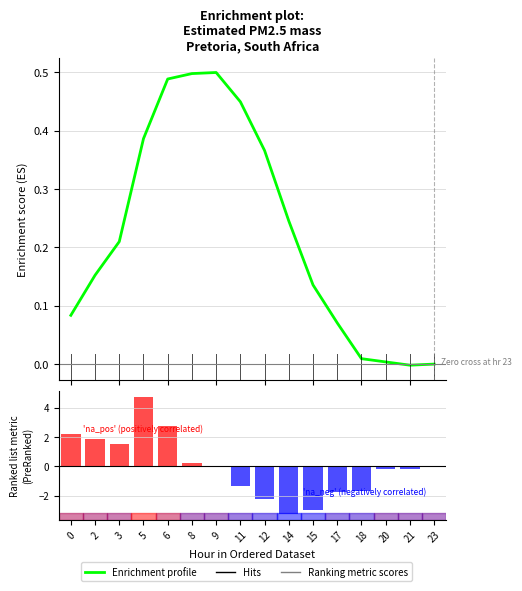

What is the value of the Ranking metric scores bar at the 4th from the left?

4.8